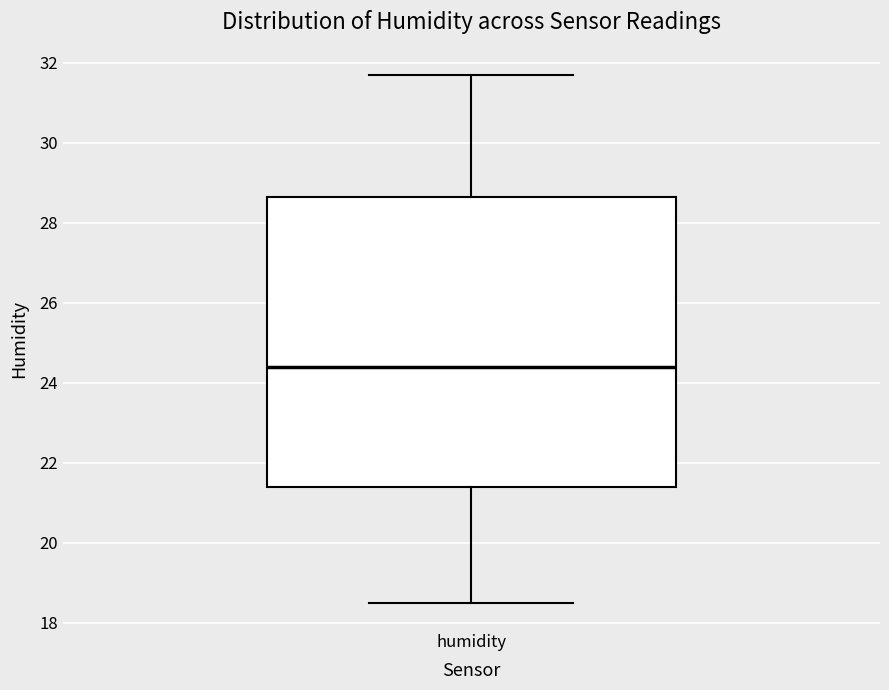

Transcribe this box plot: give where the median line is, the range the box spans, and where the two whiskers end, as read against the y-axis. The values are not printed on the chart, so give them approximately, as read against the axis.

median 24.4, box 21.4 to 28.6, whiskers 18.6 to 31.8